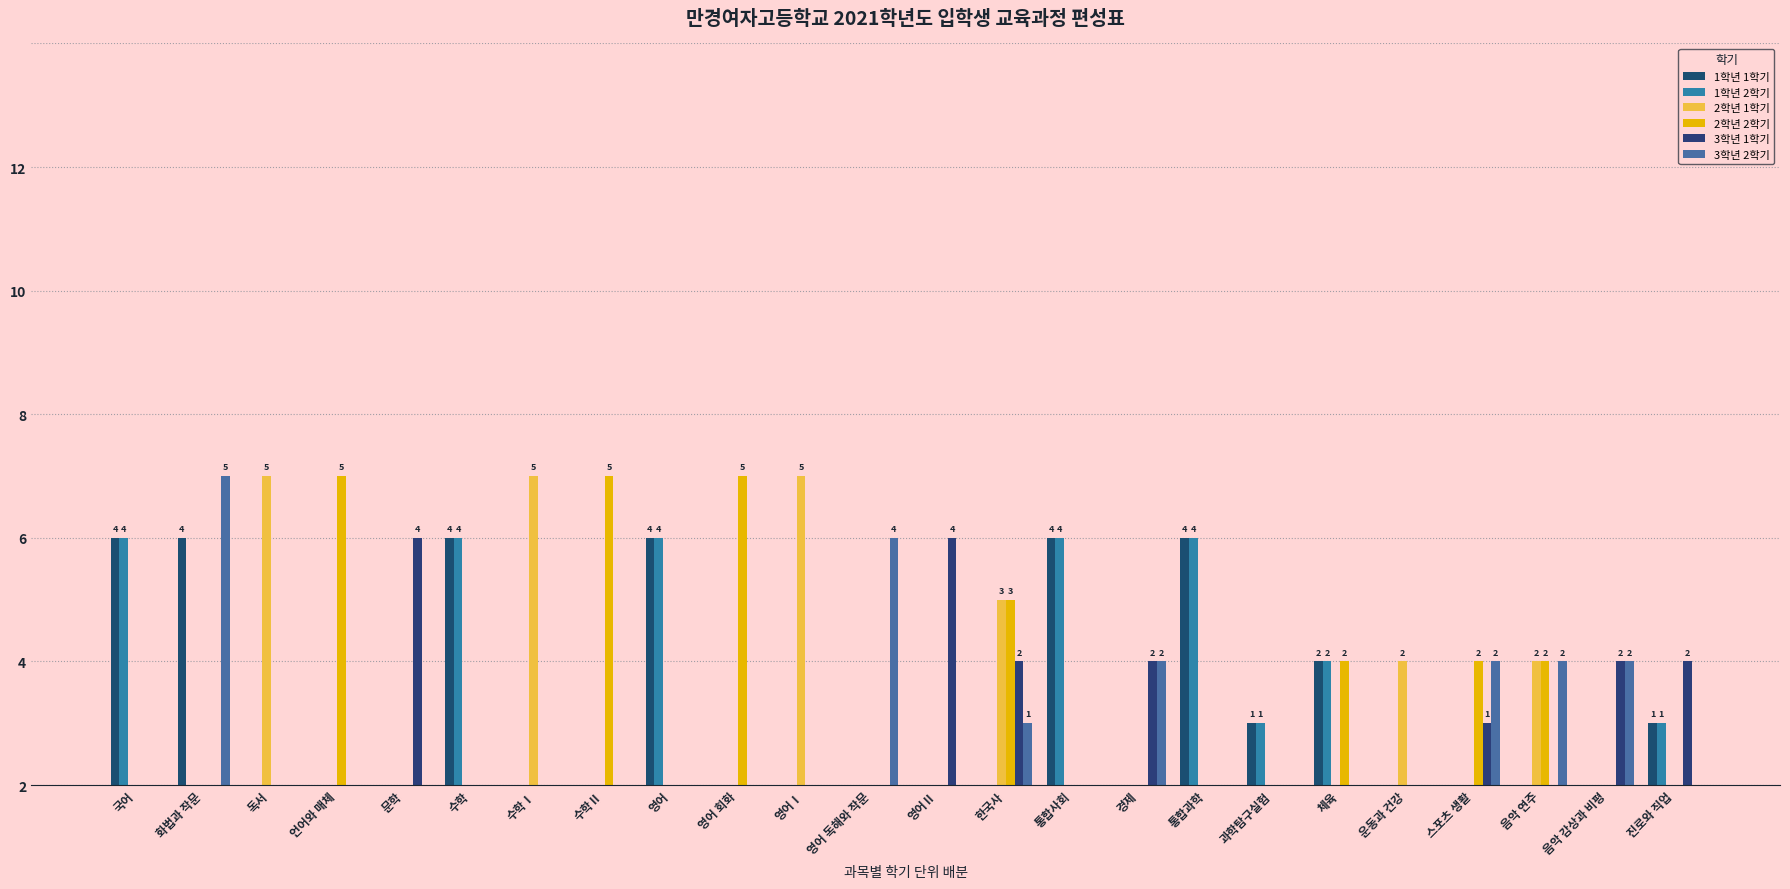

Are the bars grouped side by side (vs. stacked)?

Yes